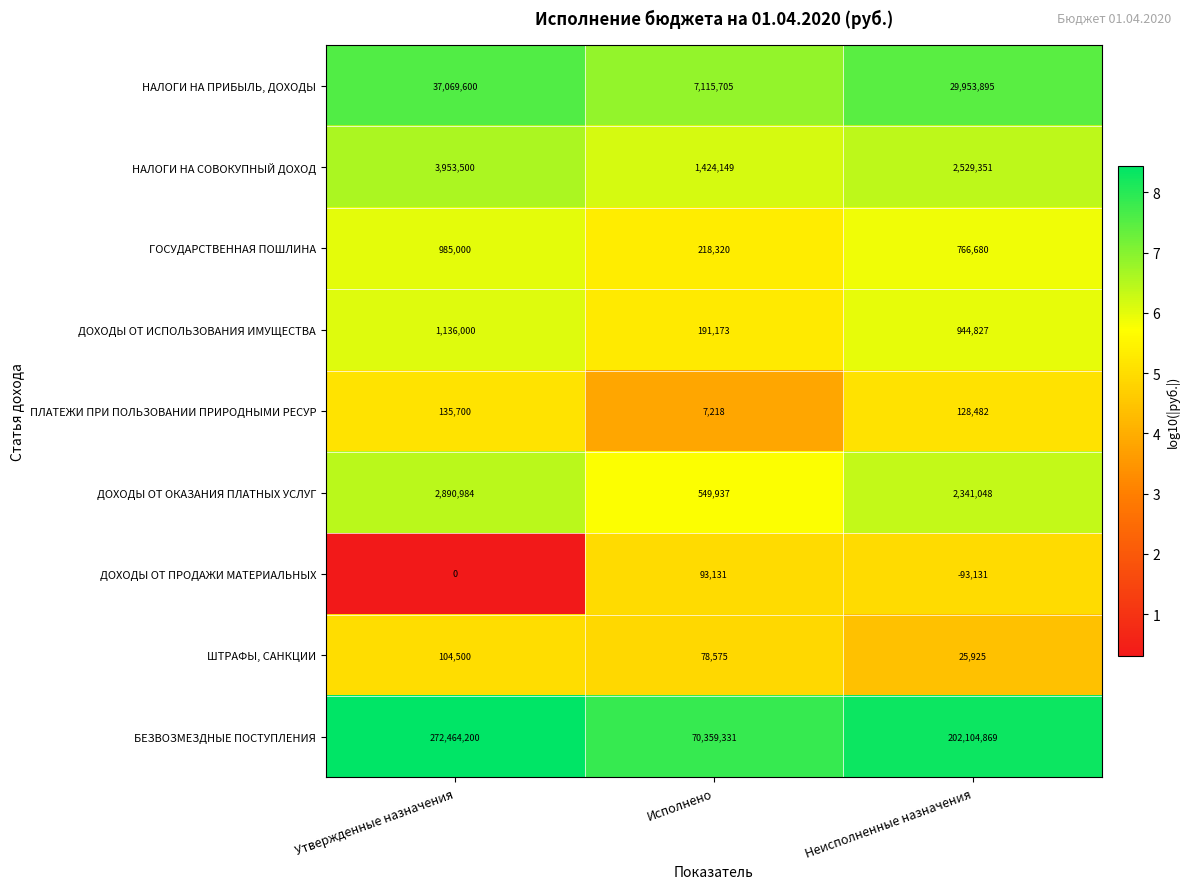

At how many categories does at least one series exceed 4?

3